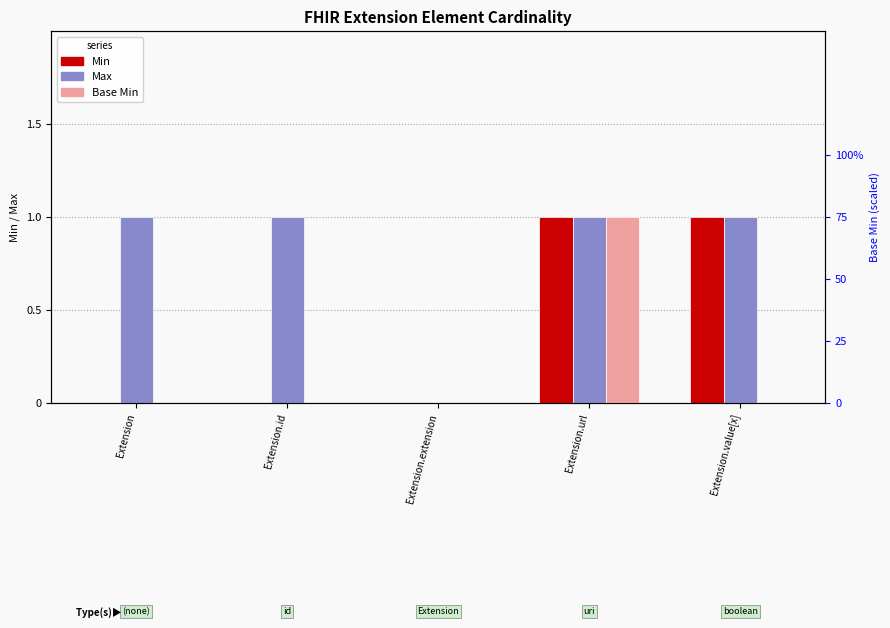

Which series has the widest spread of values?

Min